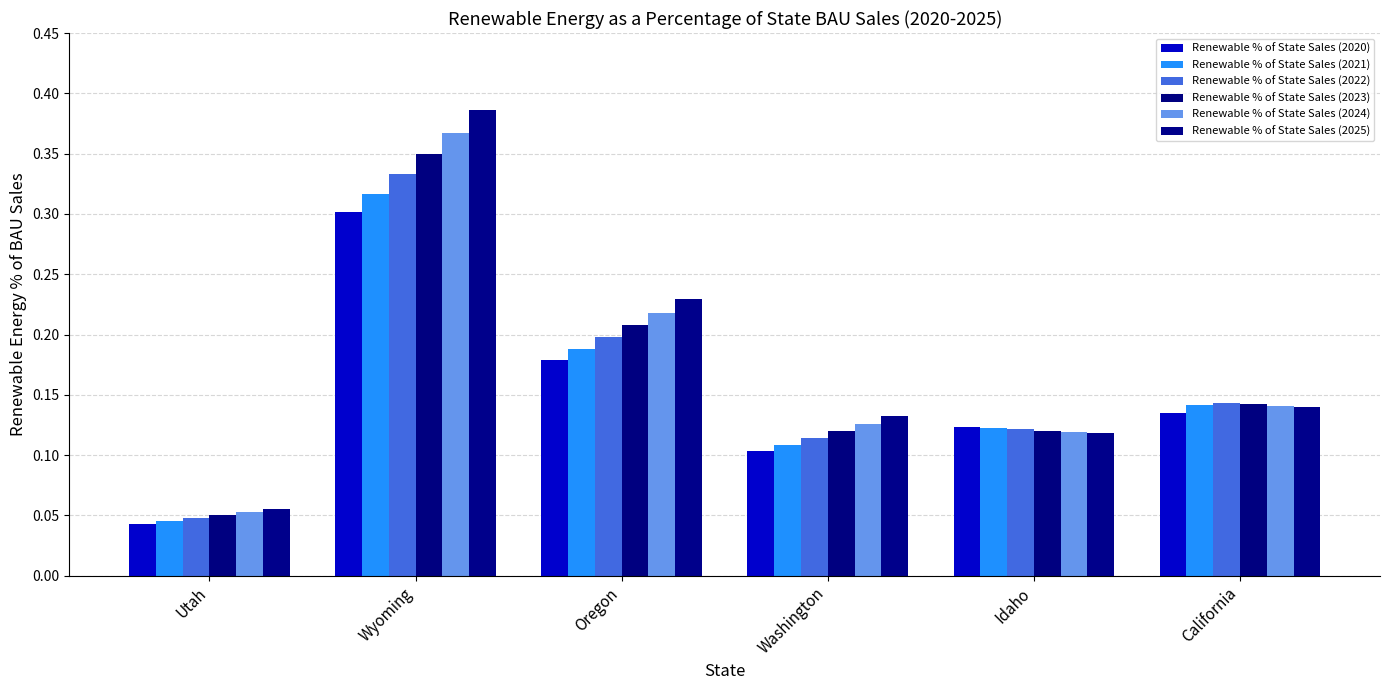

Reading left to right, what are all the values shown in this chart?

Renewable % of State Sales (2020): 0.0	0.3	0.2	0.1	0.1	0.1
Renewable % of State Sales (2021): 0.0	0.3	0.2	0.1	0.1	0.1
Renewable % of State Sales (2022): 0.0	0.3	0.2	0.1	0.1	0.1
Renewable % of State Sales (2023): 0.0	0.3	0.2	0.1	0.1	0.1
Renewable % of State Sales (2024): 0.1	0.4	0.2	0.1	0.1	0.1
Renewable % of State Sales (2025): 0.1	0.4	0.2	0.1	0.1	0.1